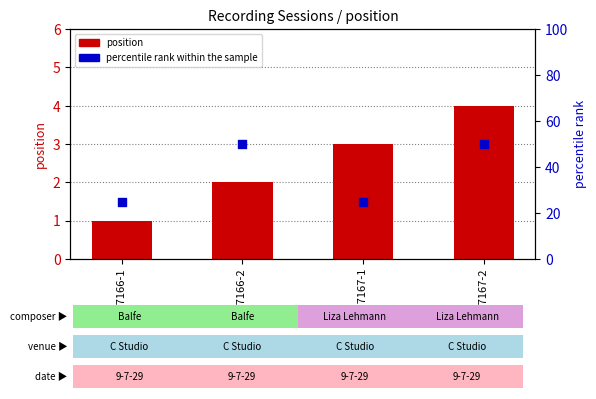

What is the total value across all series at Bb 17167-1?

28